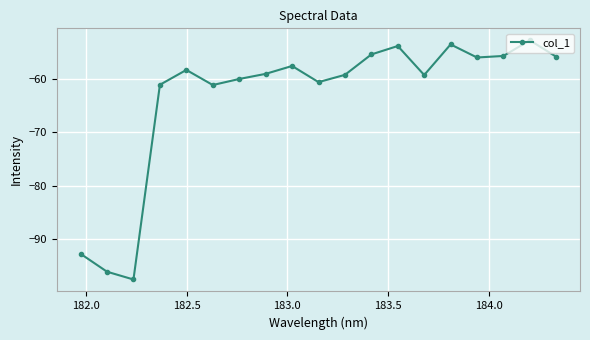

Is this an area chart (filled region under the line)?

No